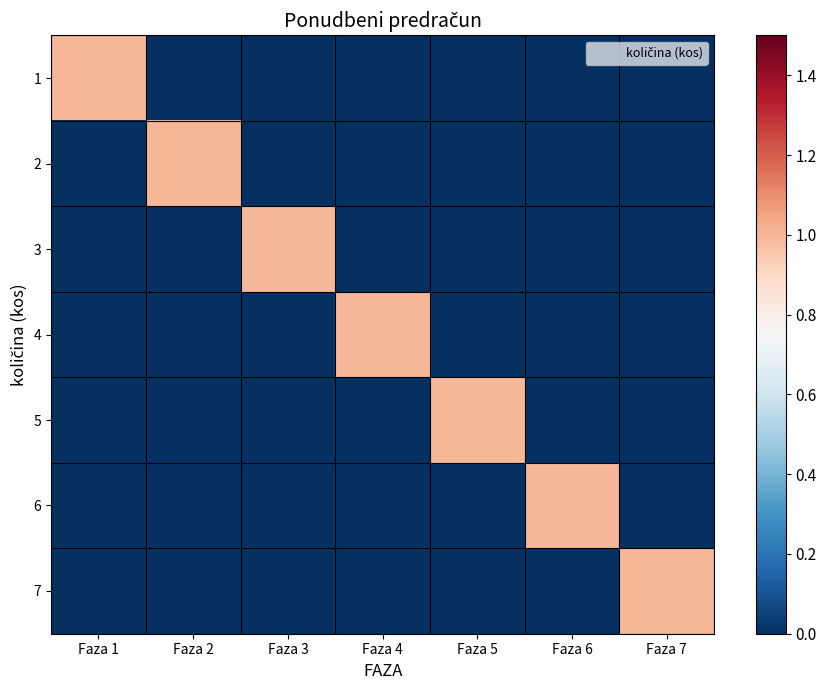

What is the total value across all series at Faza 4?

1